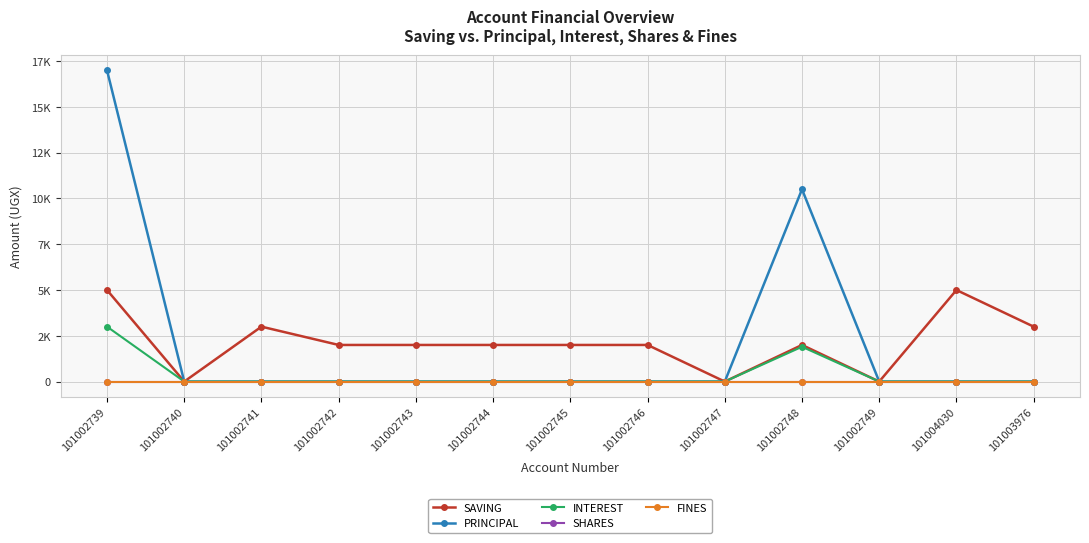

Which series changed the most between 101002739 and 101002748?

PRINCIPAL